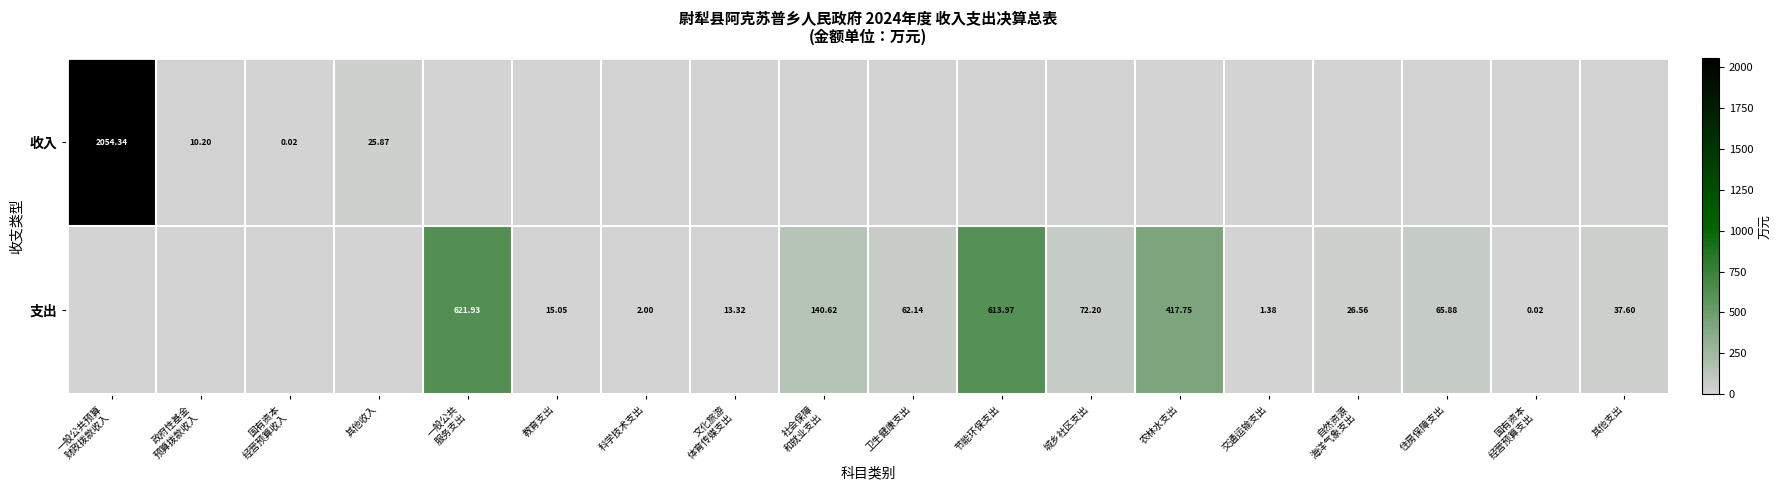

What is the difference between the highest and lowest values at 其他支出?

37.6